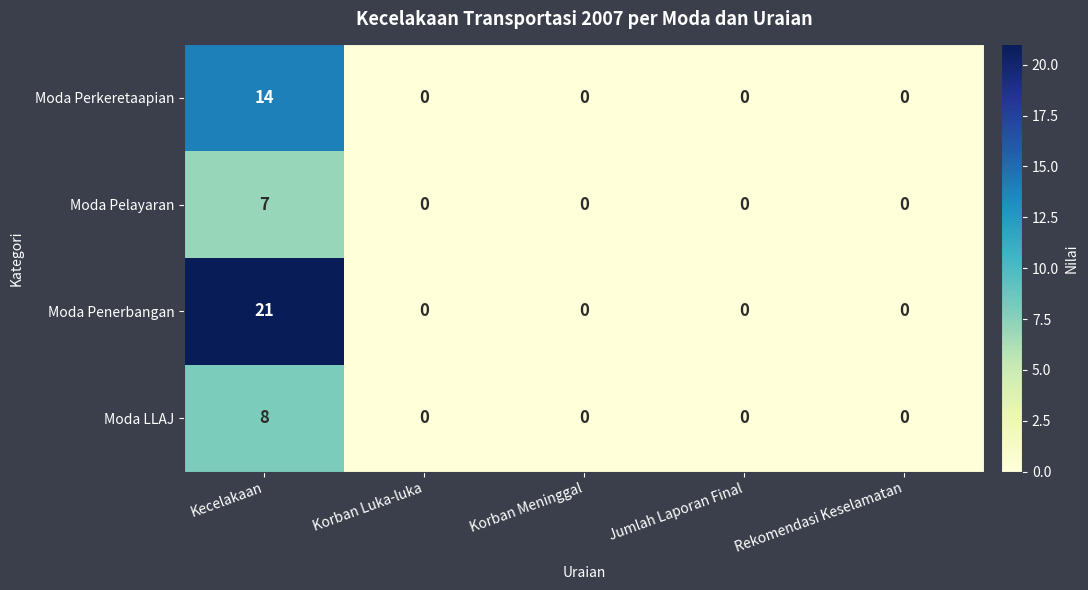

Which series changed the most between Kecelakaan and Korban Meninggal?

Moda Penerbangan